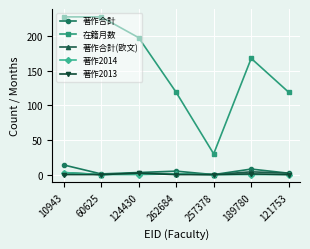

Which series changed the most between 124430 and 121753?

在籍月数